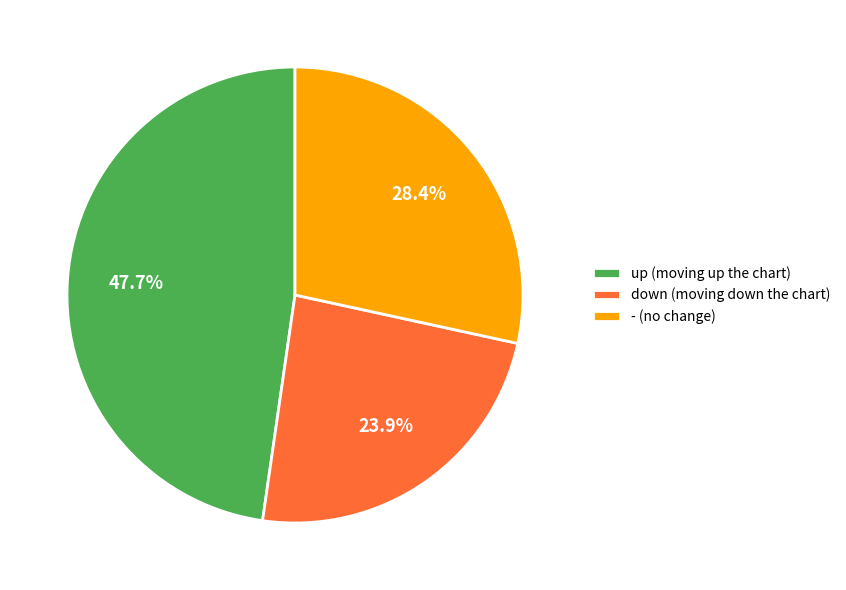

Count the number of slices in the pie.

3